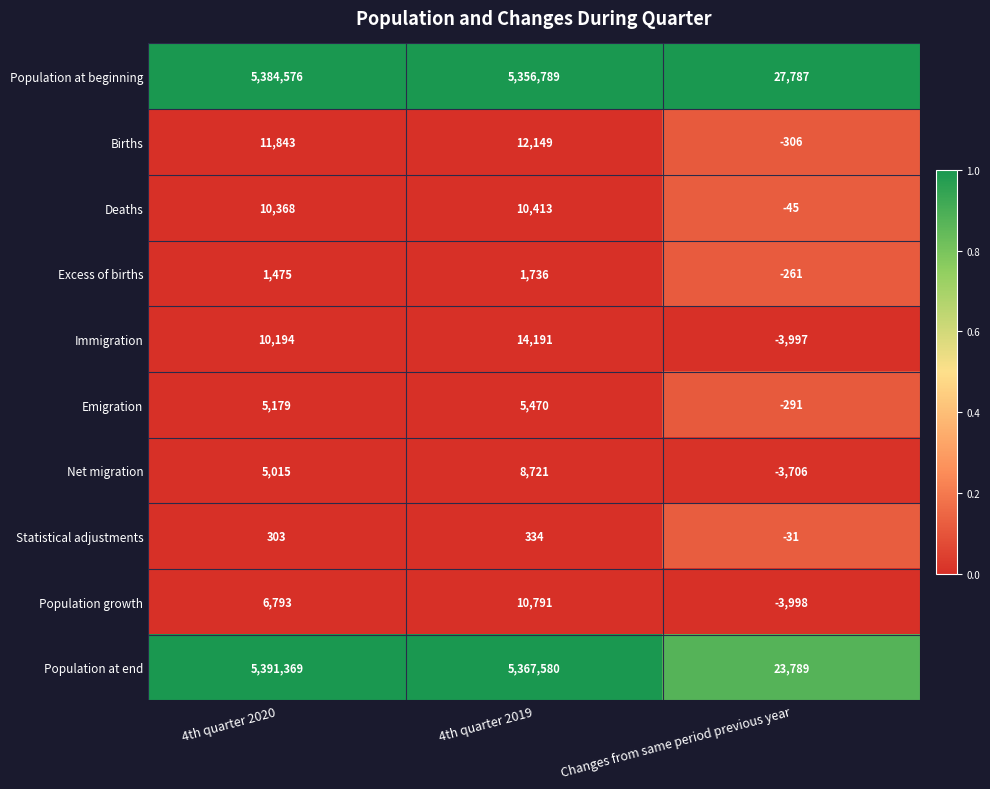

The value of Net migration at 4th quarter 2020 is 5015. True or false?

True